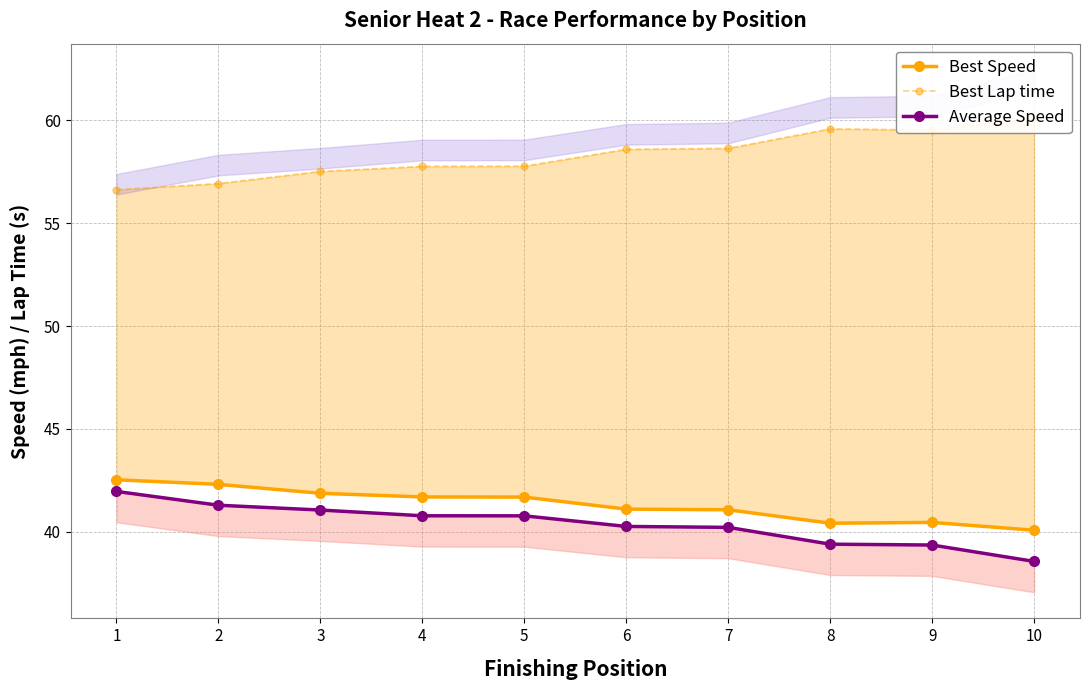

Reading left to right, transcribe all the data shown in this chart.

Best Speed: 1=42.5	2=42.3	3=41.9	4=41.7	5=41.7	6=41.1	7=41.1	8=40.4	9=40.5	10=40.1
Best Lap time: 1=56.6	2=56.9	3=57.5	4=57.8	5=57.8	6=58.6	7=58.6	8=59.6	9=59.5	10=60.1
Average Speed: 1=42.0	2=41.3	3=41.1	4=40.8	5=40.8	6=40.3	7=40.2	8=39.4	9=39.4	10=38.6